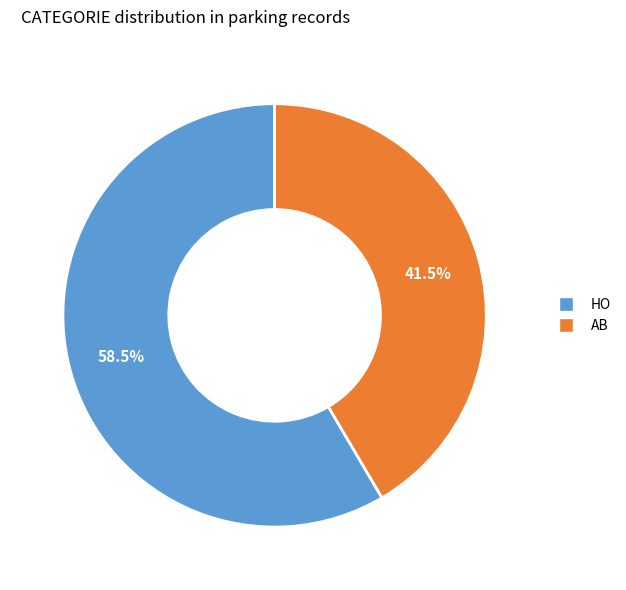

Is the sum of HO and AB greater than half?

Yes